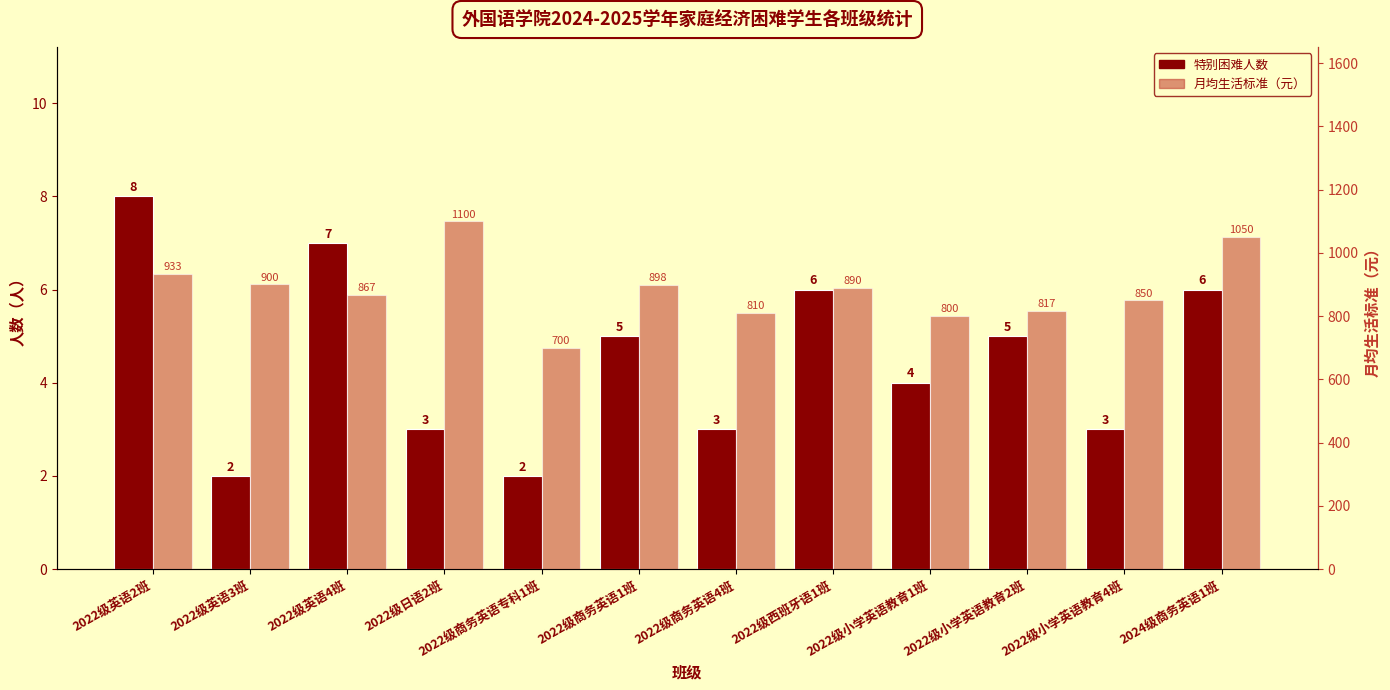

At 2022级英语4班, list the series in order from largest to smallest.

月均生活标准（元）, 特别困难人数